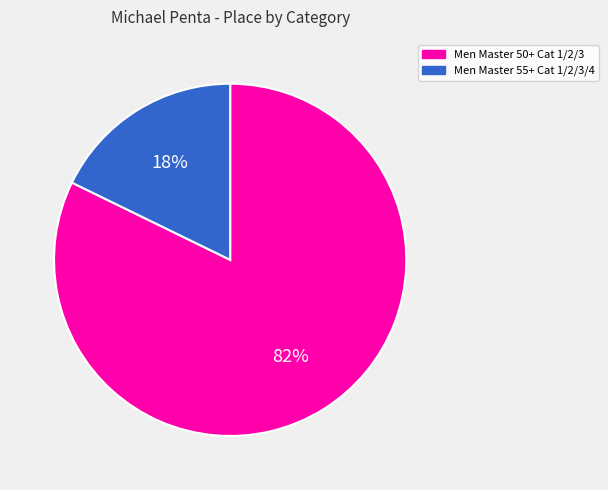

Do Men Master 55+ Cat 1/2/3/4 and Men Master 50+ Cat 1/2/3 together represent more than half of the pie?

Yes